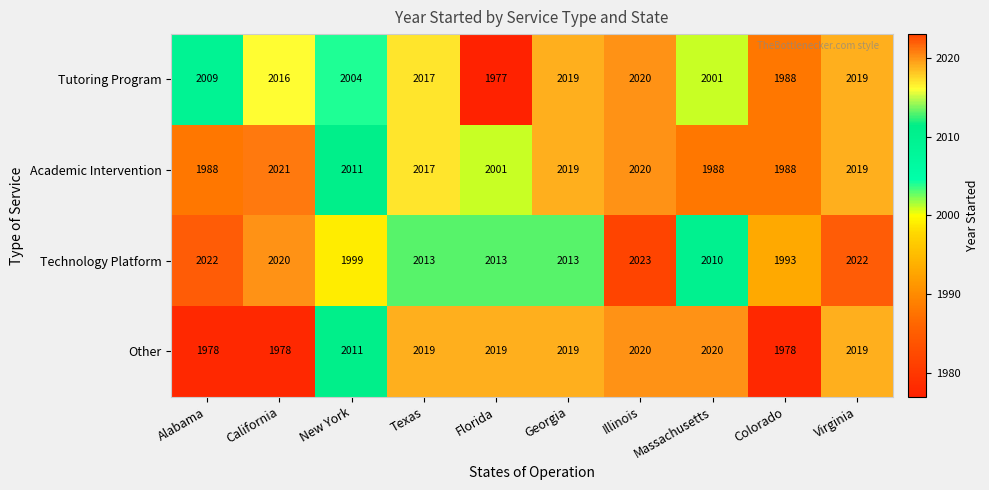

The Other series shows 1978 at Colorado. True or false?

True